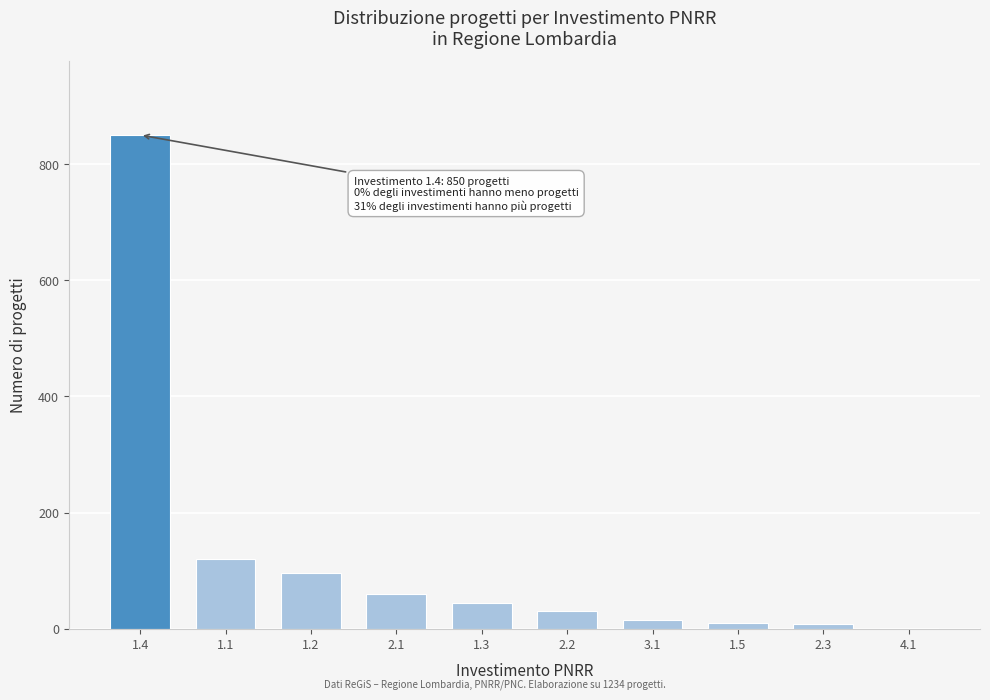

What is the sum of all values?

1234